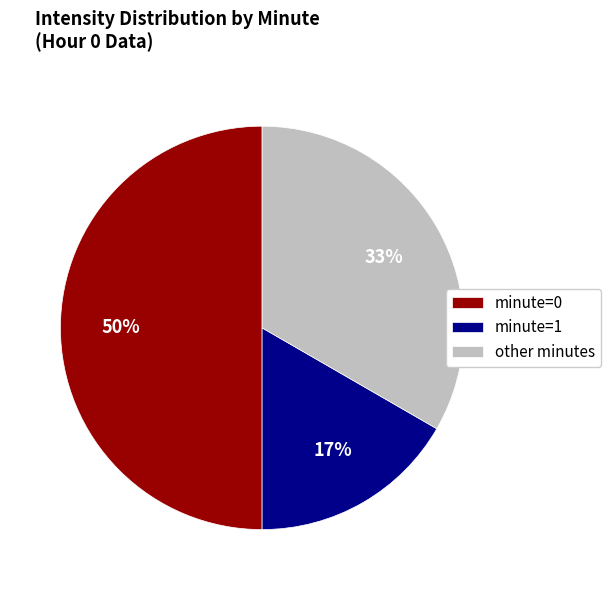

To the nearest percent, what is the average slice percentage?

33%